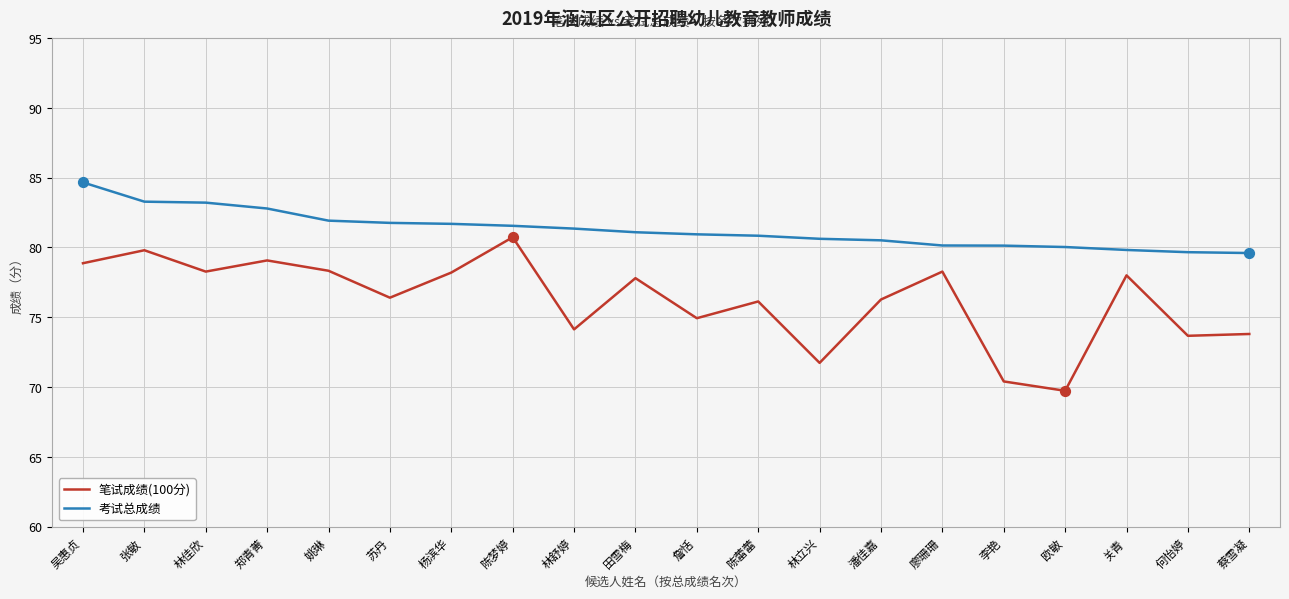

What is the total value across all series at 吴惠贞?

163.5